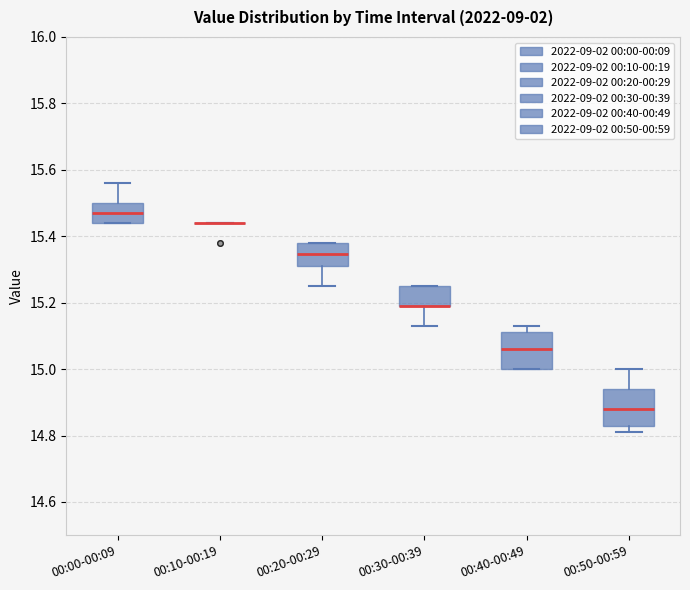

Reading left to right, transcribe this box plot: for each box, give where its median line is, the range the box spans, and where its two whiskers end, as read against the y-axis. The values are not printed on the chart, so give them approximately, as read against the axis.

00:00-00:09: median 15.48, box 15.44 to 15.50, whiskers 15.44 to 15.56
00:10-00:19: box collapsed to a line at 15.44, whiskers 15.44 to 15.44
00:20-00:29: median 15.34, box 15.32 to 15.38, whiskers 15.26 to 15.38
00:30-00:39: median 15.20 (drawn on the box's lower edge), box 15.20 to 15.26, whiskers 15.14 to 15.26
00:40-00:49: median 15.06, box 15.00 to 15.12, whiskers 15.00 to 15.14
00:50-00:59: median 14.88, box 14.82 to 14.94, whiskers 14.82 (just below the box's lower edge) to 15.00